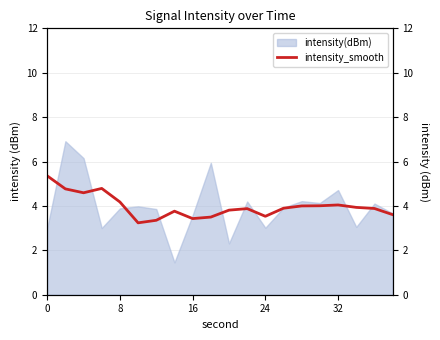

What is the minimum value for intensity(dBm)?

1.5